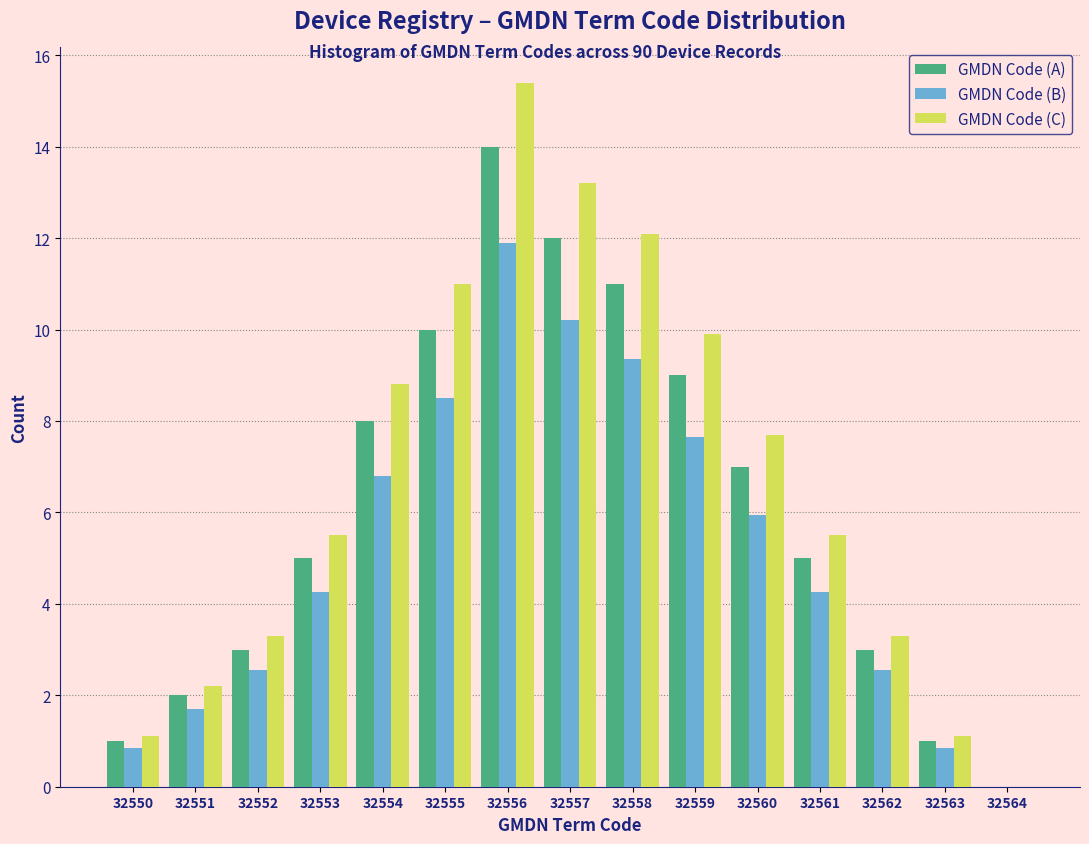

What is the highest value of the GMDN Code (C) series?

15.4